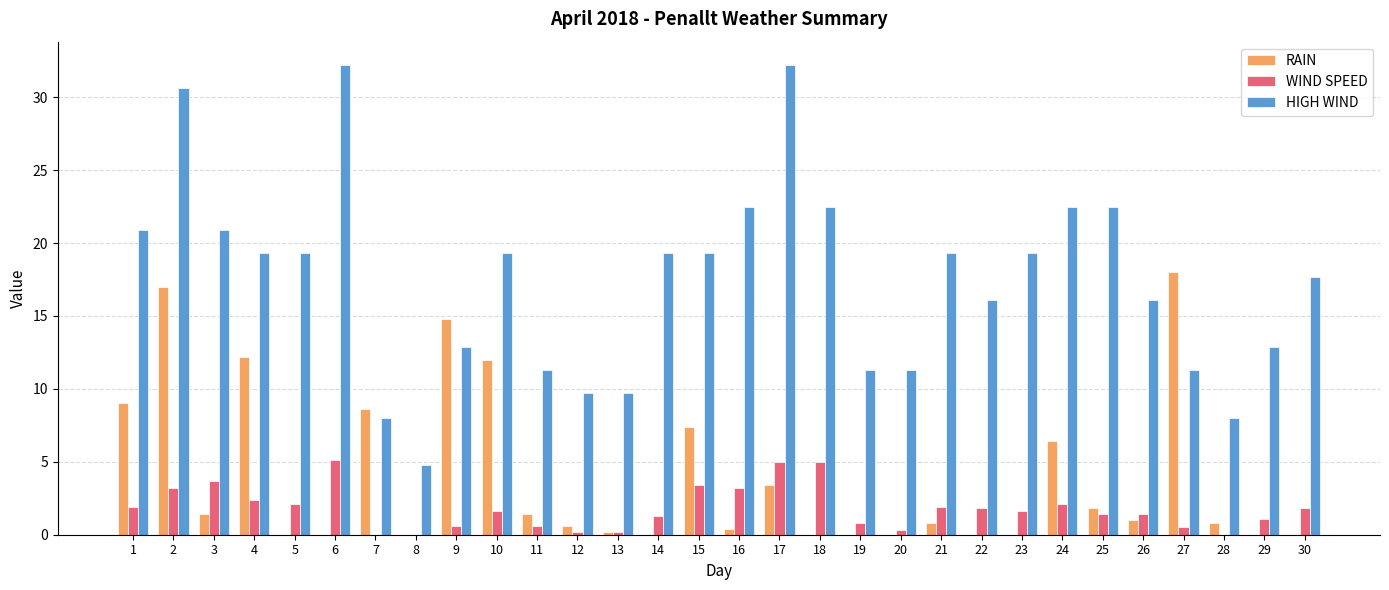

Which series changed the most between 2 and 13?

HIGH WIND